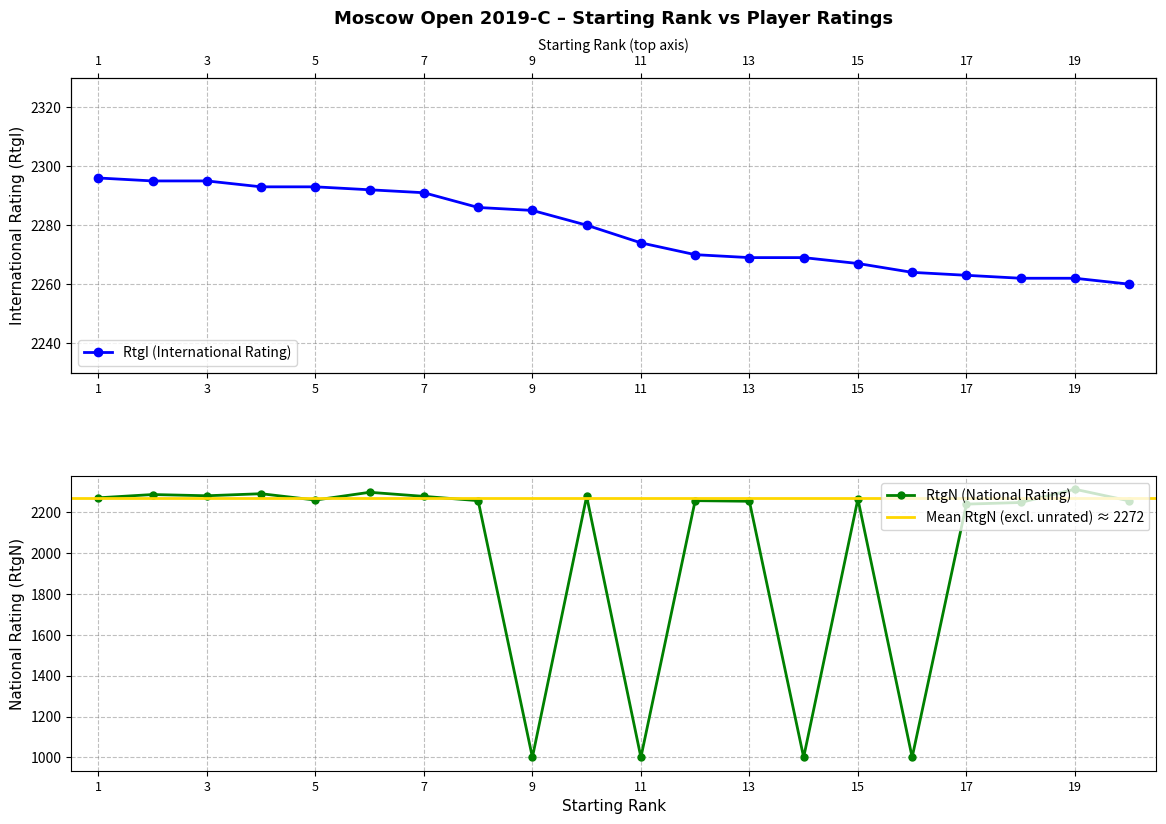

Reading right to left, list all the values displayed in this chart.

RtgI: 20=2260	19=2262	18=2262	17=2263	16=2264	15=2267	14=2269	13=2269	12=2270	11=2274	10=2280	9=2285	8=2286	7=2291	6=2292	5=2293	4=2293	3=2295	2=2295	1=2296
RtgN: 20=2257	19=2314	18=2249	17=2241	16=1000	15=2266	14=1000	13=2255	12=2258	11=1000	10=2279	9=1000	8=2258	7=2279	6=2299	5=2261	4=2292	3=2282	2=2288	1=2272